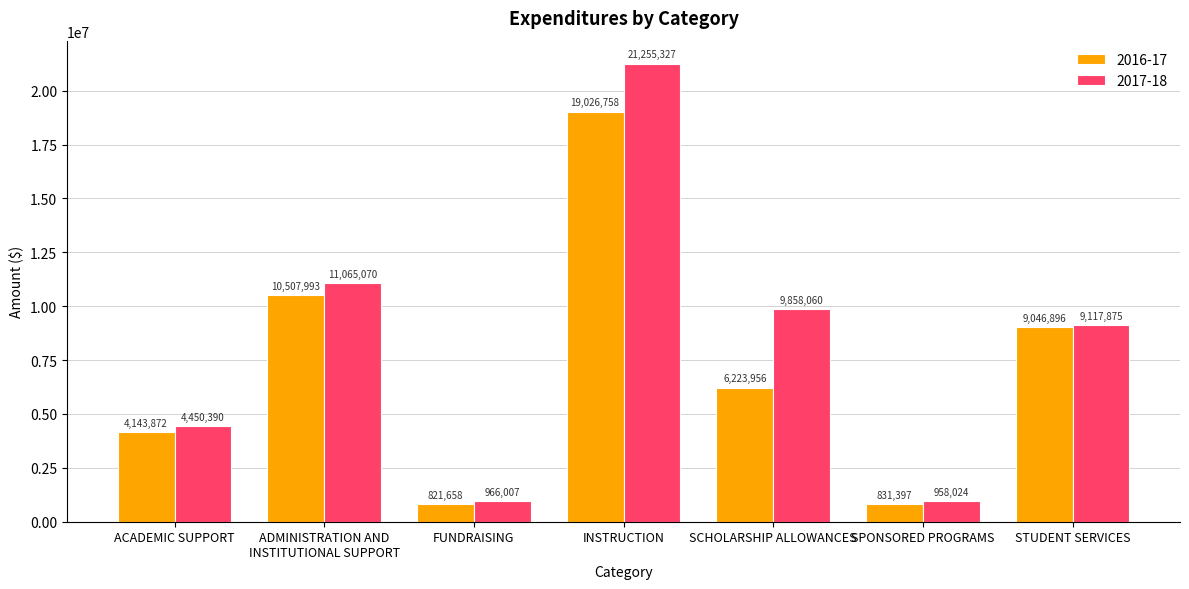

True or false: 2016-17 has a value of 821658 at FUNDRAISING.

True